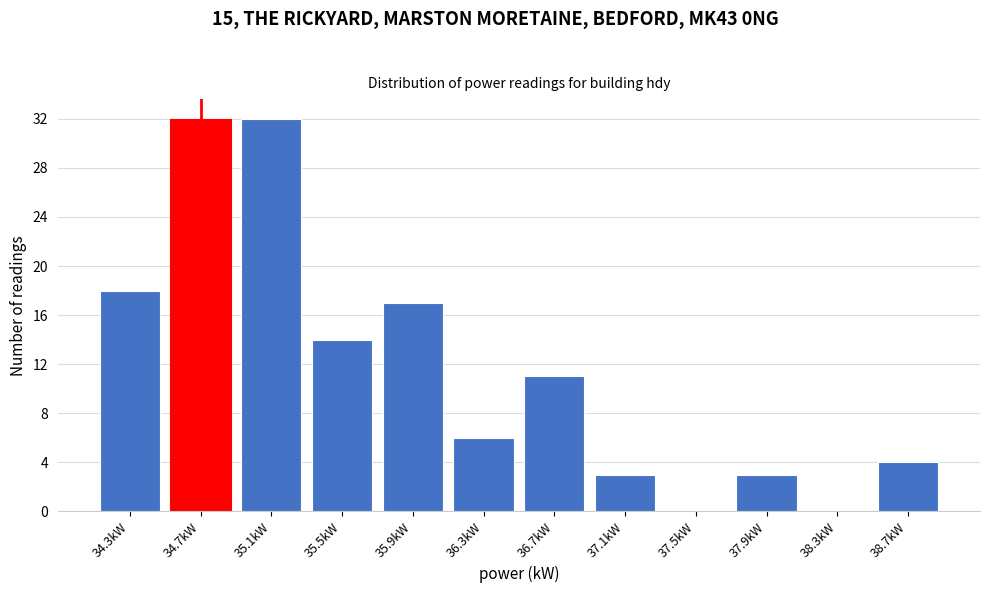

Reading left to right, what are all the values shown in this chart?

34.3kW=18	34.7kW=32	35.1kW=32	35.5kW=14	35.9kW=17	36.3kW=6	36.7kW=11	37.1kW=3	37.5kW=0	37.9kW=3	38.3kW=0	38.7kW=4